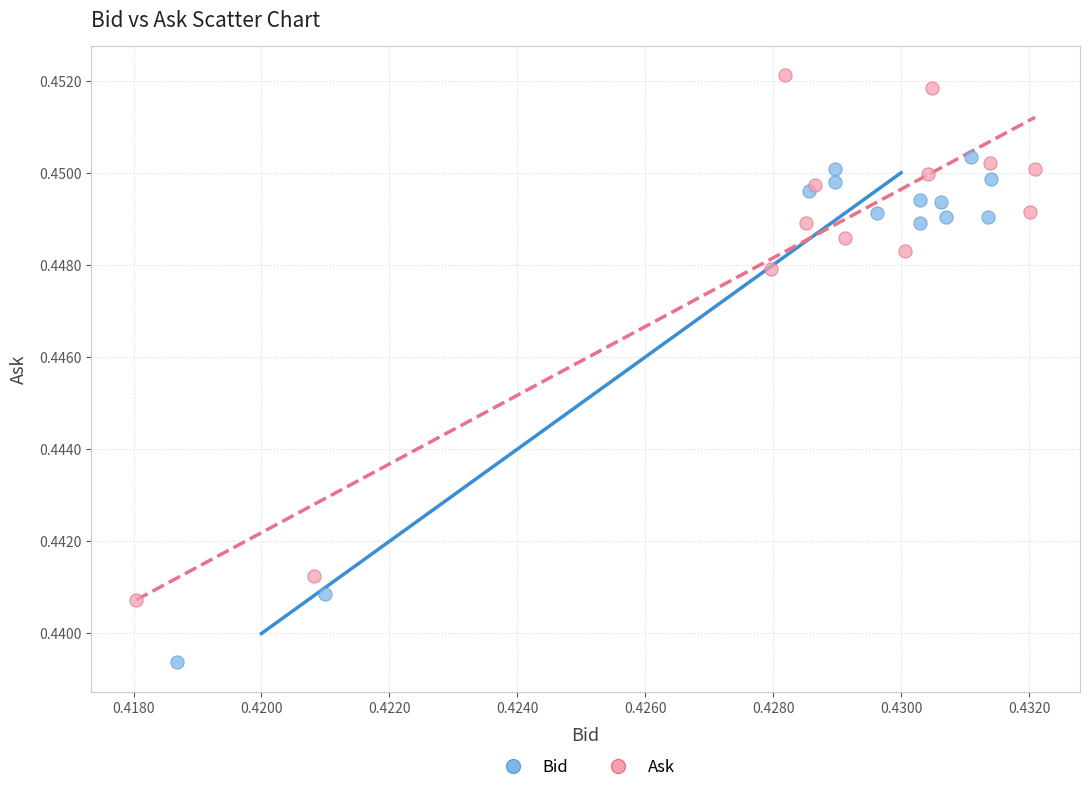

Which series reaches the maximum Y coordinate?

Ask